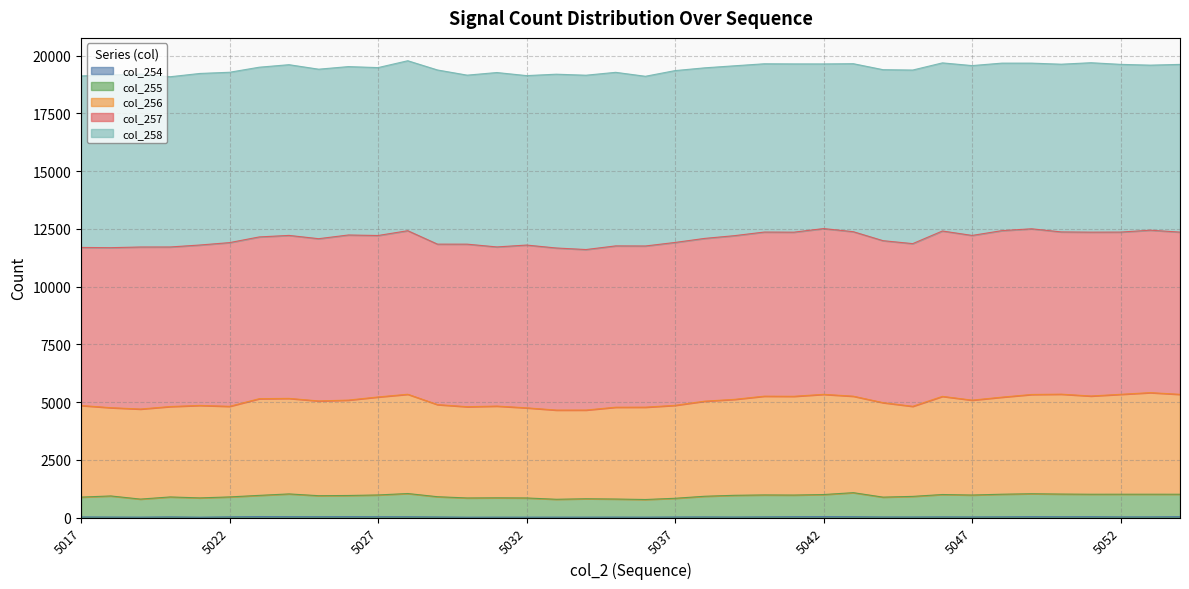

Does the chart display data point markers on the line(s)?

No